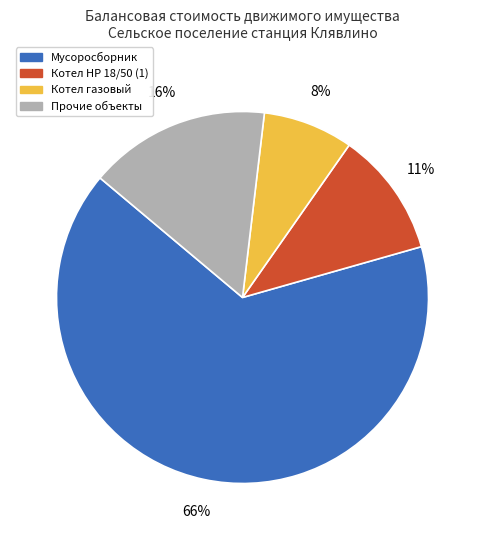

To the nearest percent, what is the average slice percentage?

25%